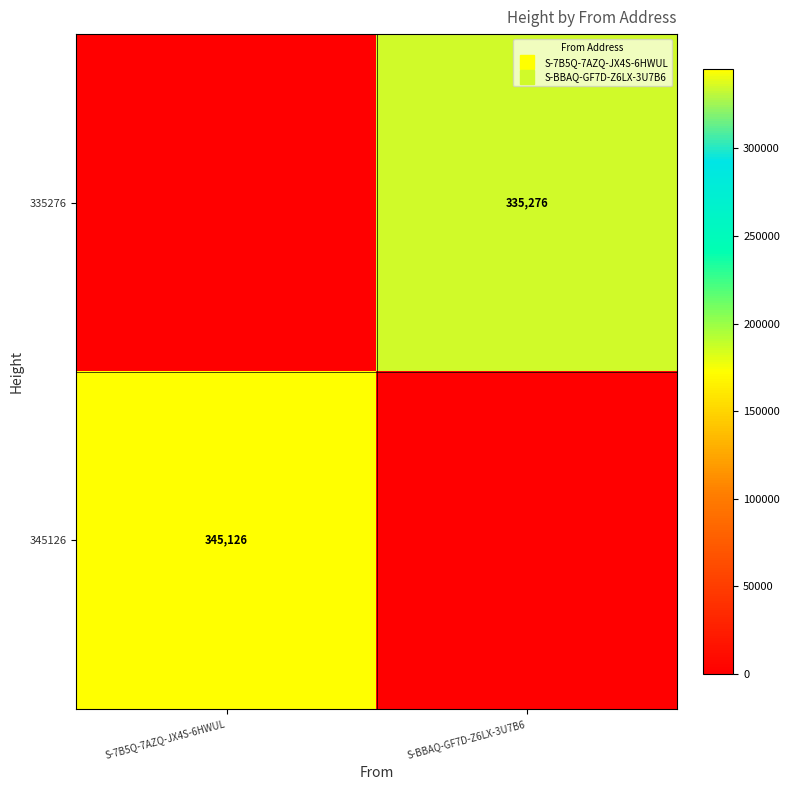

Which series changed the most between S-7B5Q-7AZQ-JX4S-6HWUL and S-BBAQ-GF7D-Z6LX-3U7B6?

345126